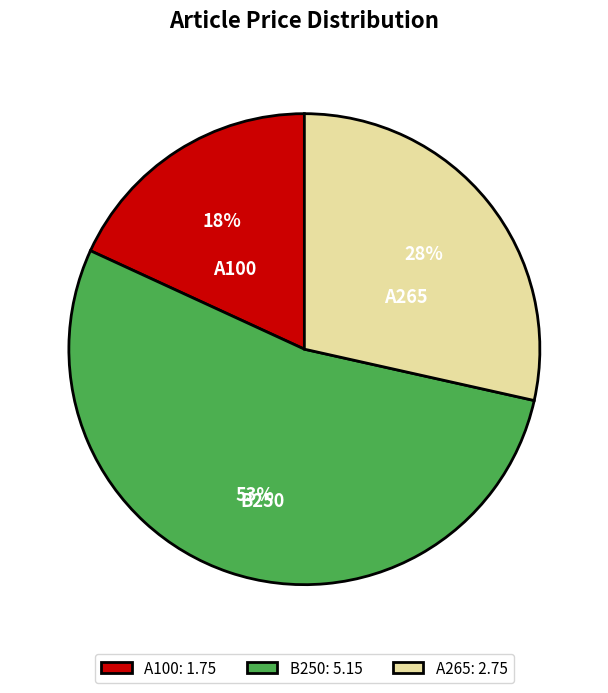

Which slice is the smallest?

A100